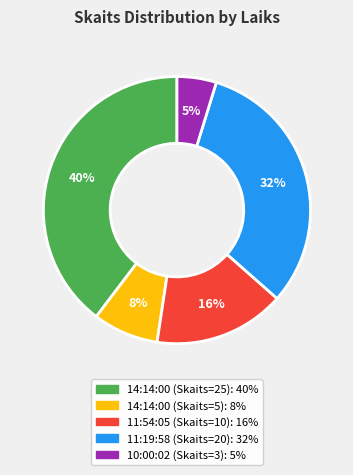

Is there a majority slice in this chart?

No